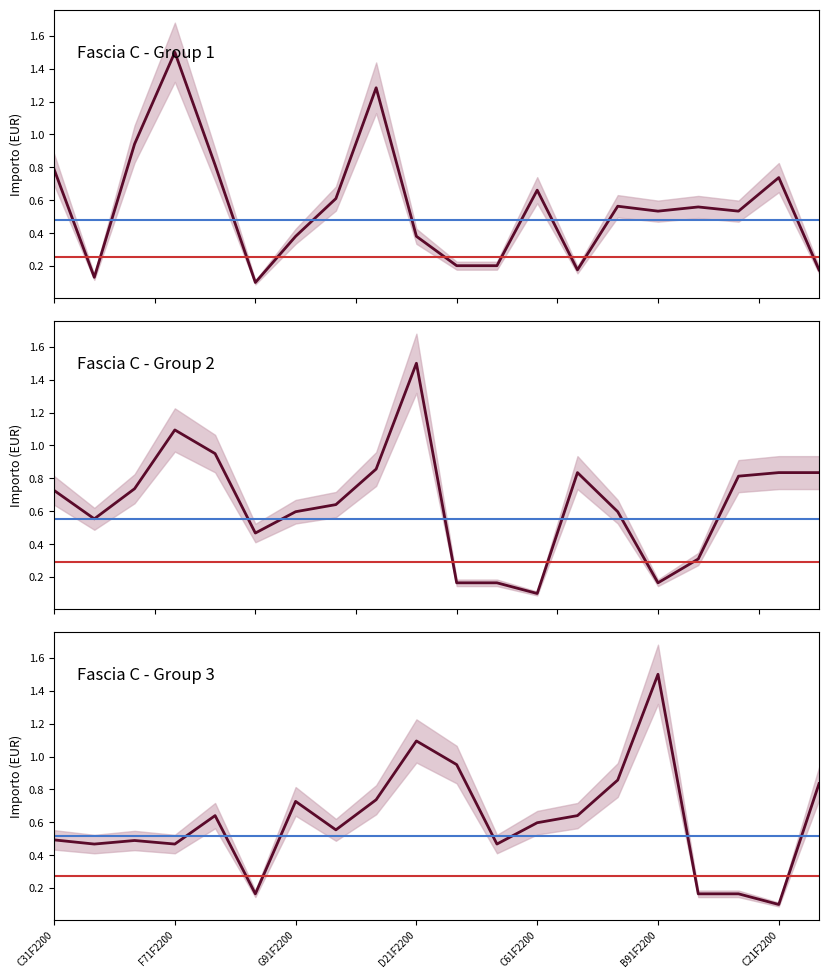

What is the difference between the Fascia C - Group 3 values at 17 and 11?

0.3